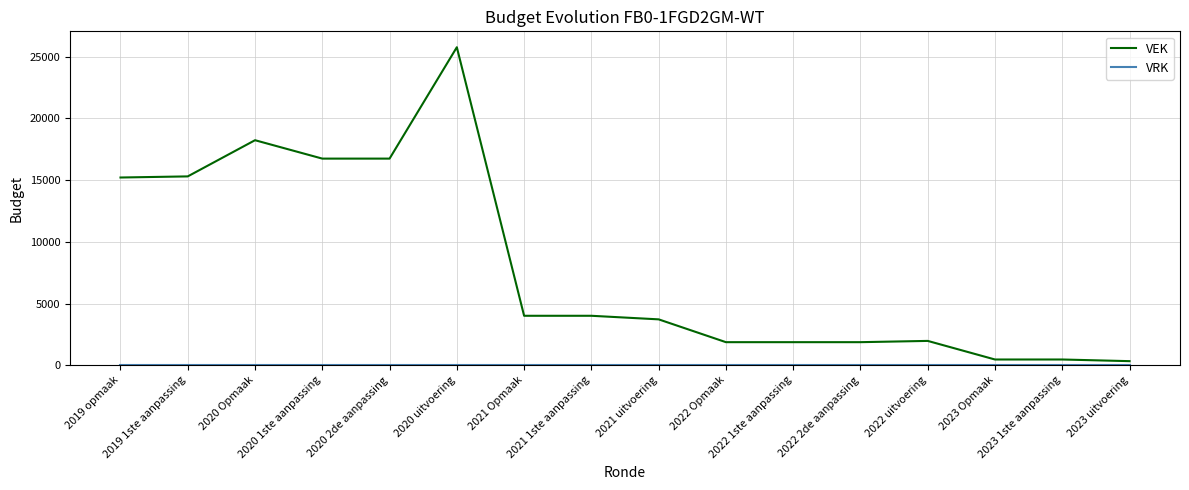

Which series has the widest spread of values?

VEK